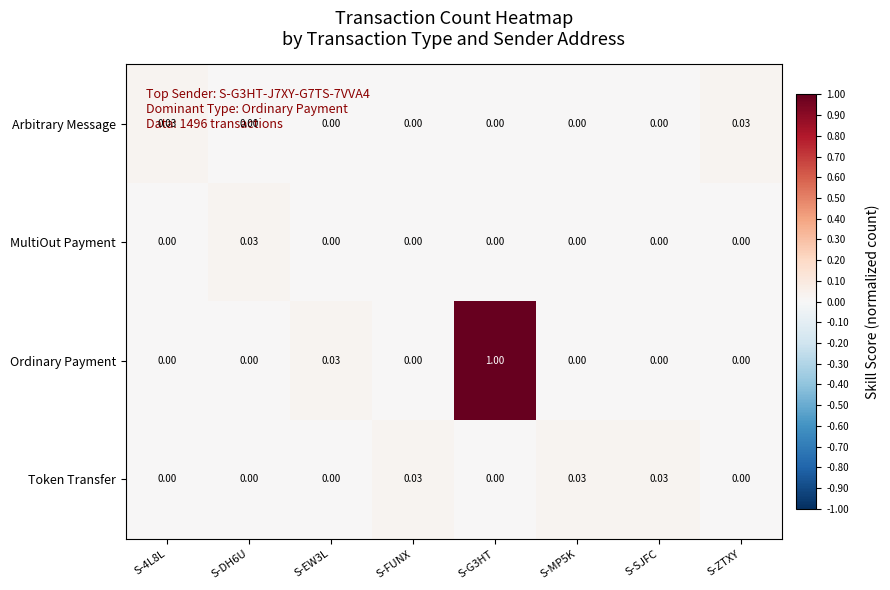

Is the value of MultiOut Payment at S-ZTXY greater than the value of Ordinary Payment at S-G3HT?

No